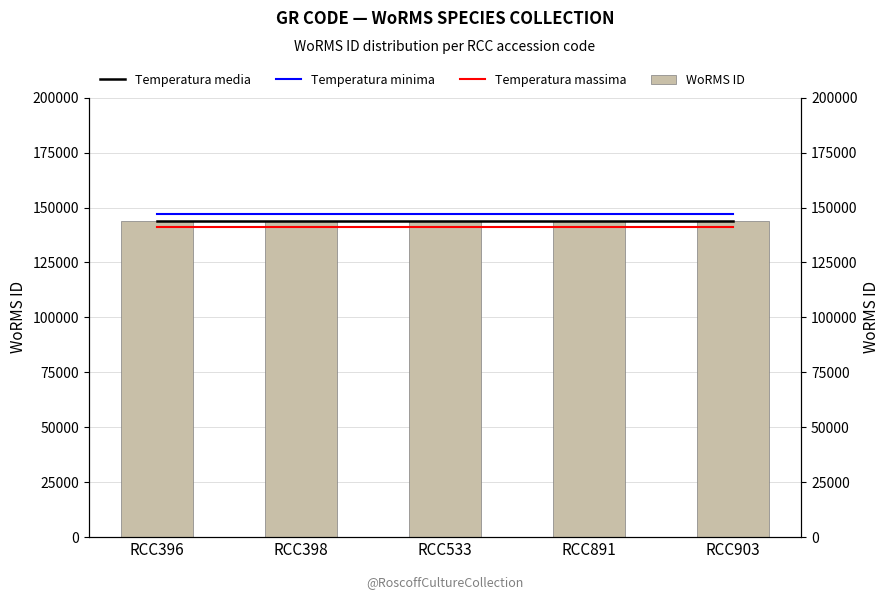

What are all the series names shown in the legend?

Temperatura media, Temperatura minima, Temperatura massima, WoRMS ID